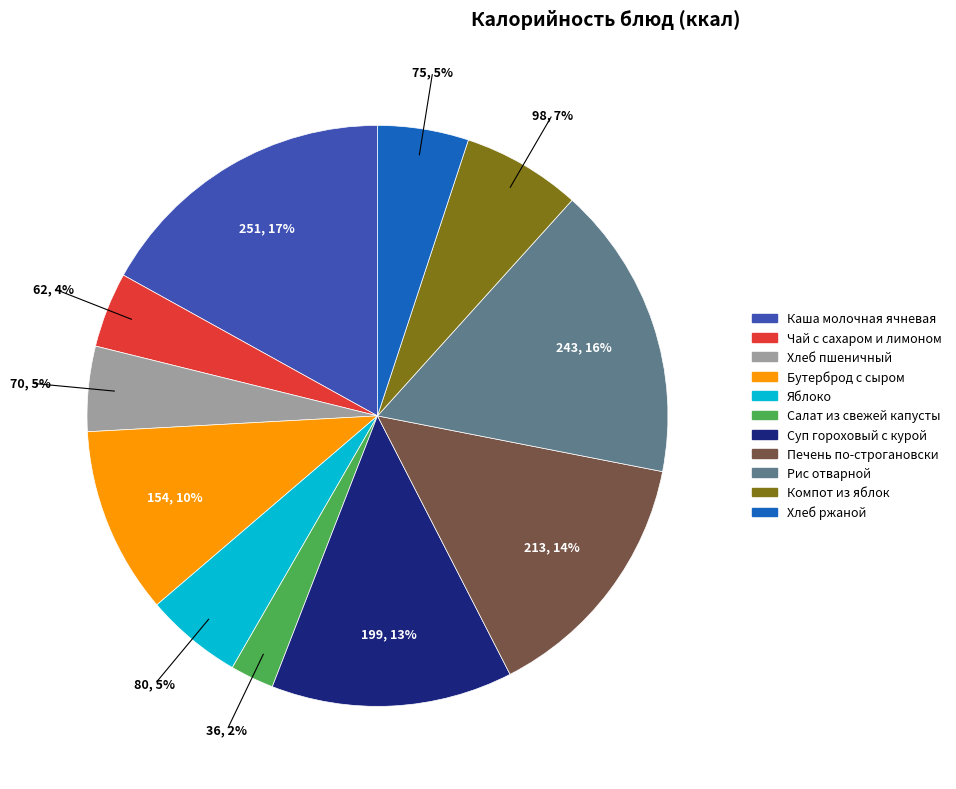

How many slices are in this pie chart?

11